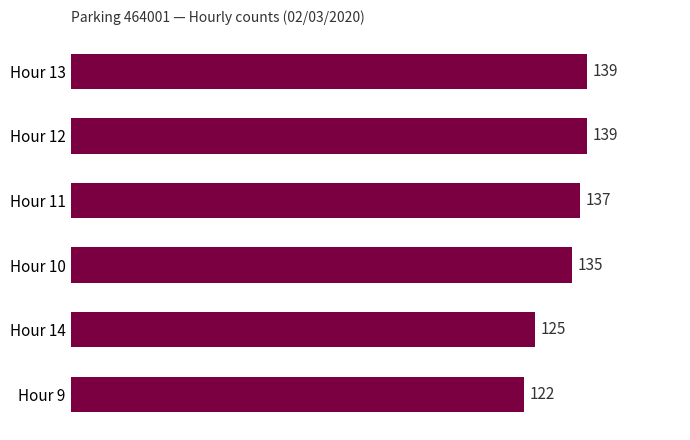

The value at Hour 13 is 139. True or false?

True